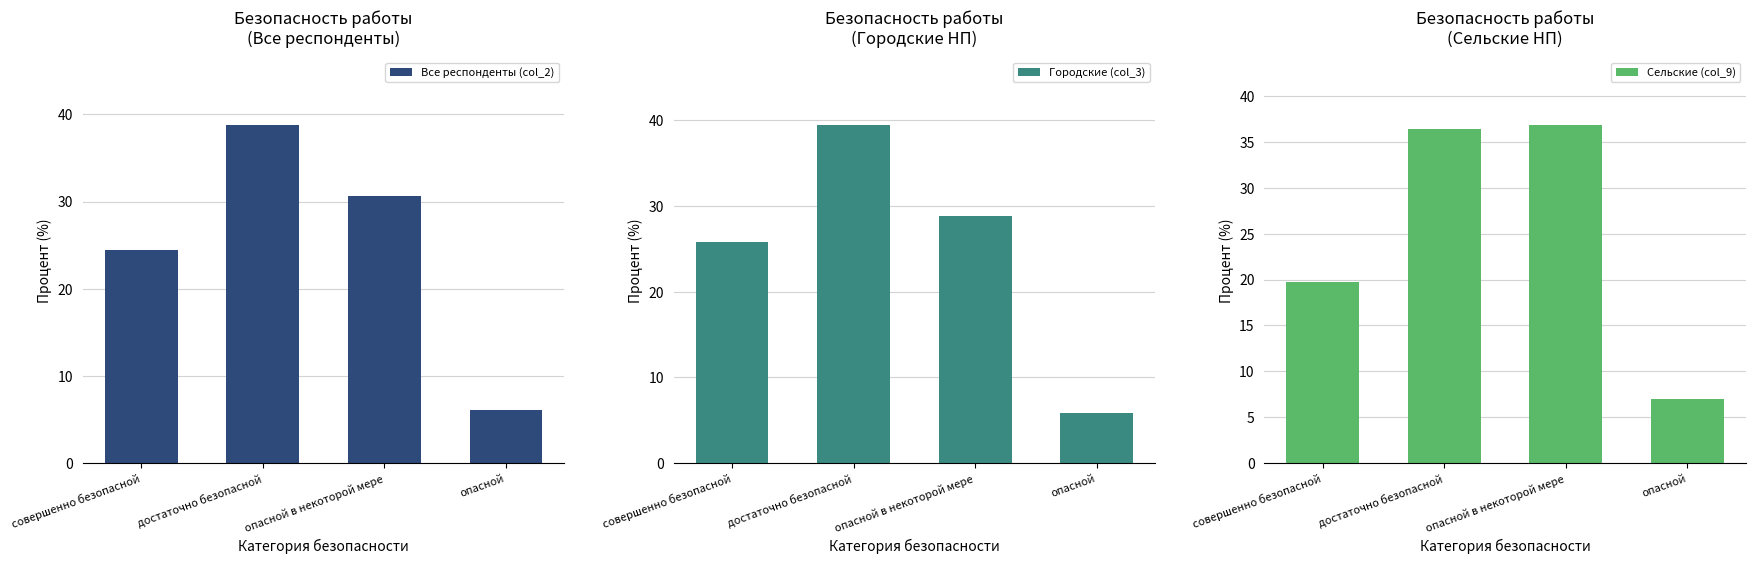

List the series in order of their overall mean, highest first.

Сельские (col_9), Все респонденты (col_2), Городские (col_3)